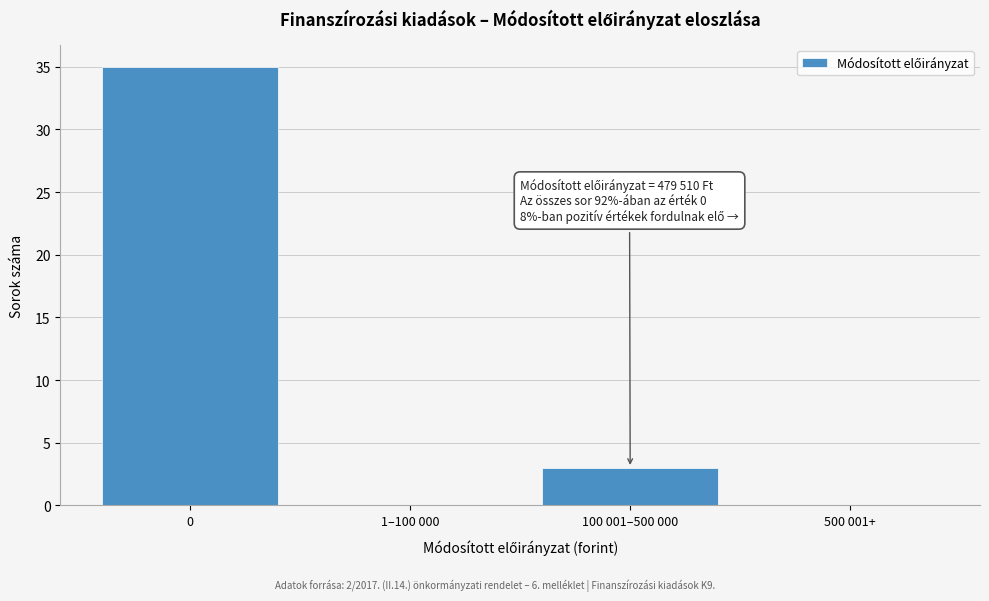

Reading left to right, what are all the values shown in this chart?

0=35	1–100 000=0	100 001–500 000=3	500 001+=0